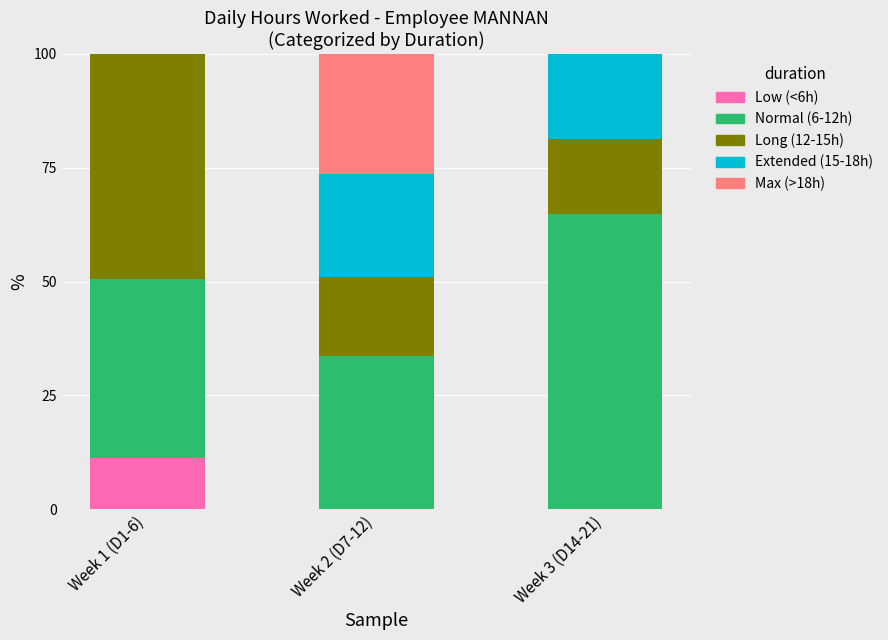

Is it true that Low (<6h) equals 5.4 at Week 1 (D1-6)?

False